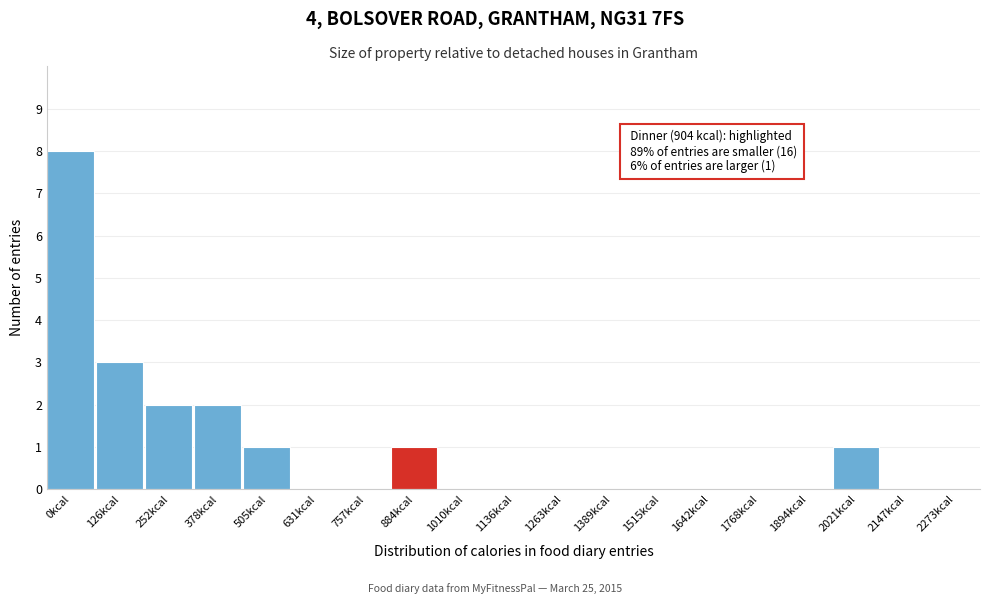

Reading left to right, what are all the values shown in this chart?

0kcal=8	126kcal=3	252kcal=2	378kcal=2	505kcal=1	631kcal=0	757kcal=0	884kcal=1	1010kcal=0	1136kcal=0	1263kcal=0	1389kcal=0	1515kcal=0	1642kcal=0	1768kcal=0	1894kcal=0	2021kcal=1	2147kcal=0	2273kcal=0